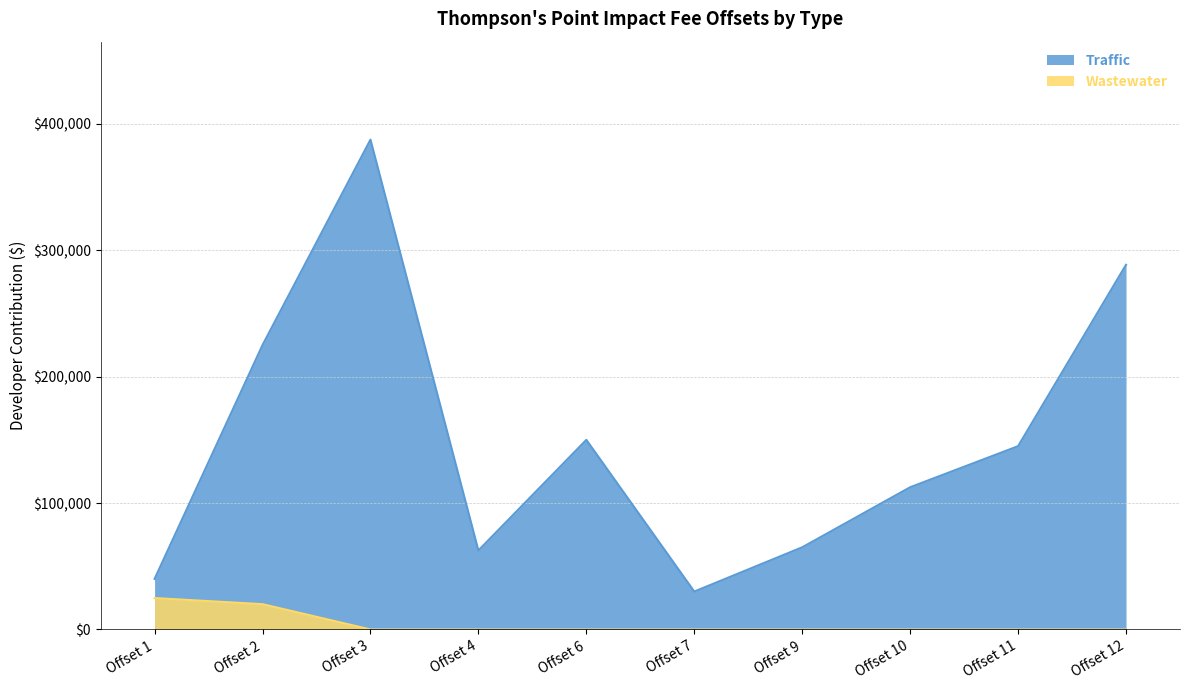

At which category is the sum across all series the highest?

Offset 3